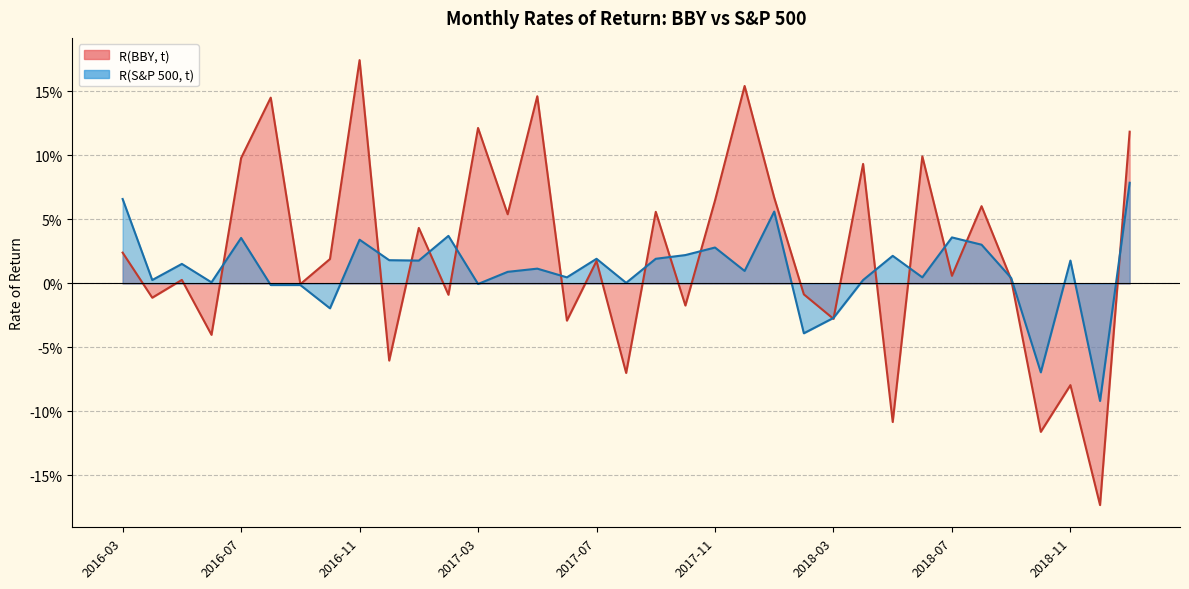

Which series has the largest range (max minus min)?

R(BBY, t)